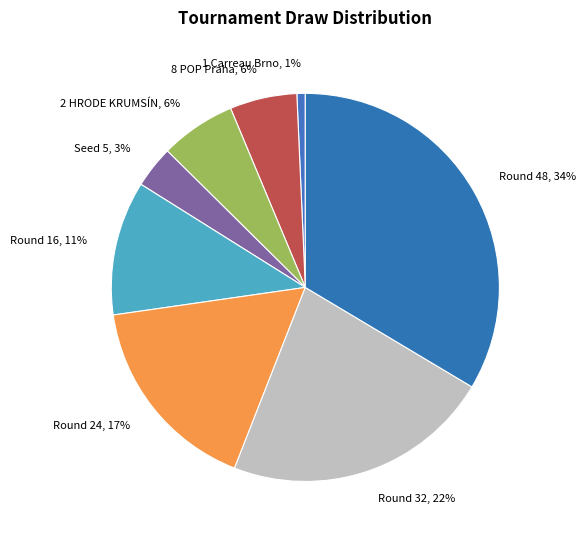

To the nearest percent, what portion does 1 Carreau Brno, 1% represent?

1%